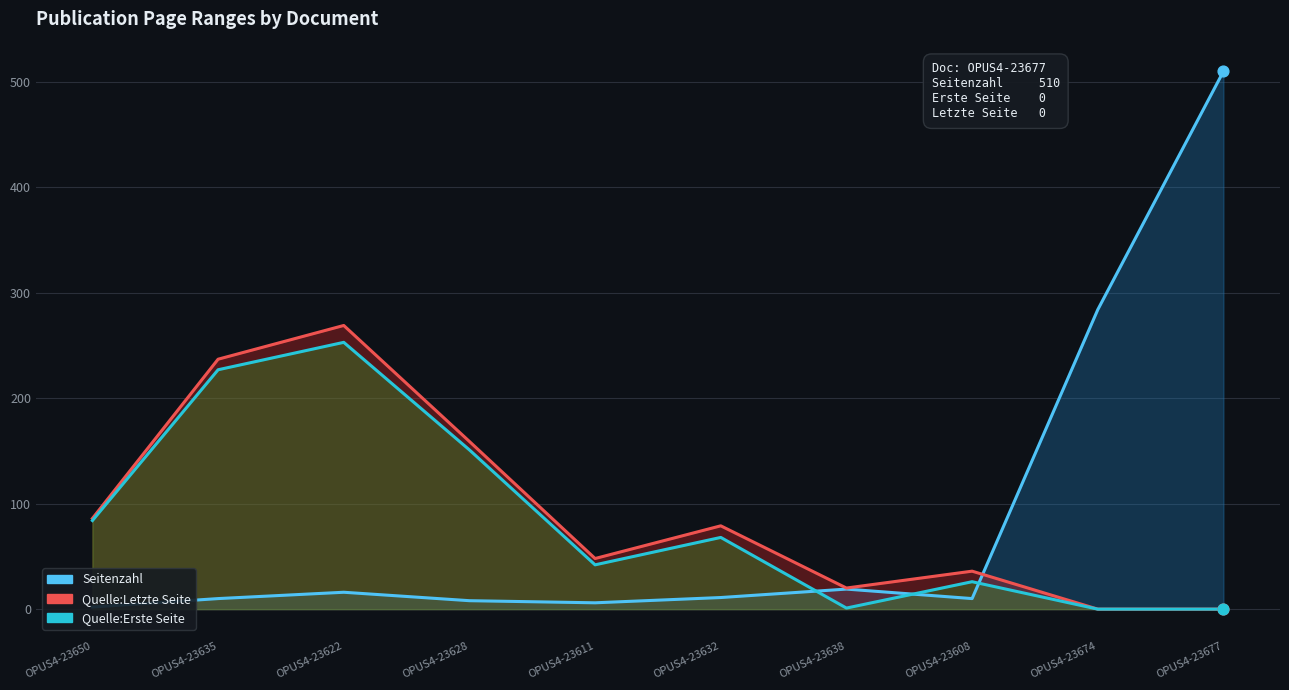

Is the value of Quelle:Erste Seite at OPUS4-23635 greater than the value of Quelle:Letzte Seite at OPUS4-23638?

Yes